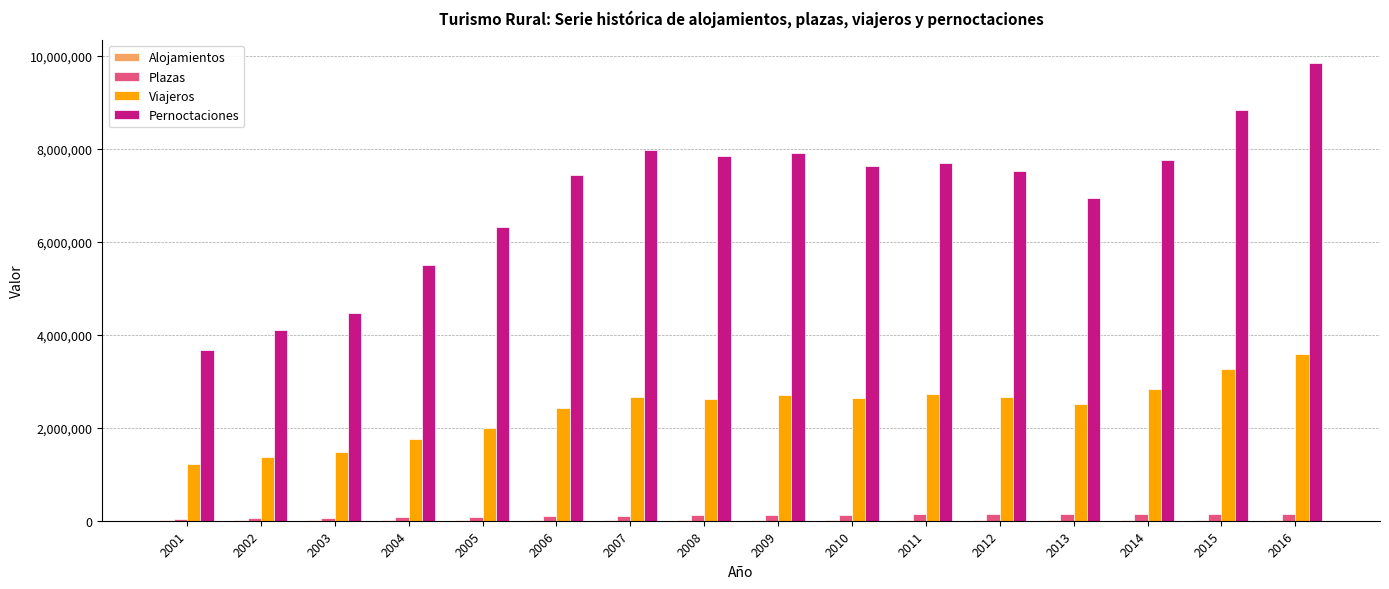

Which series changed the most between 2003 and 2011?

Pernoctaciones